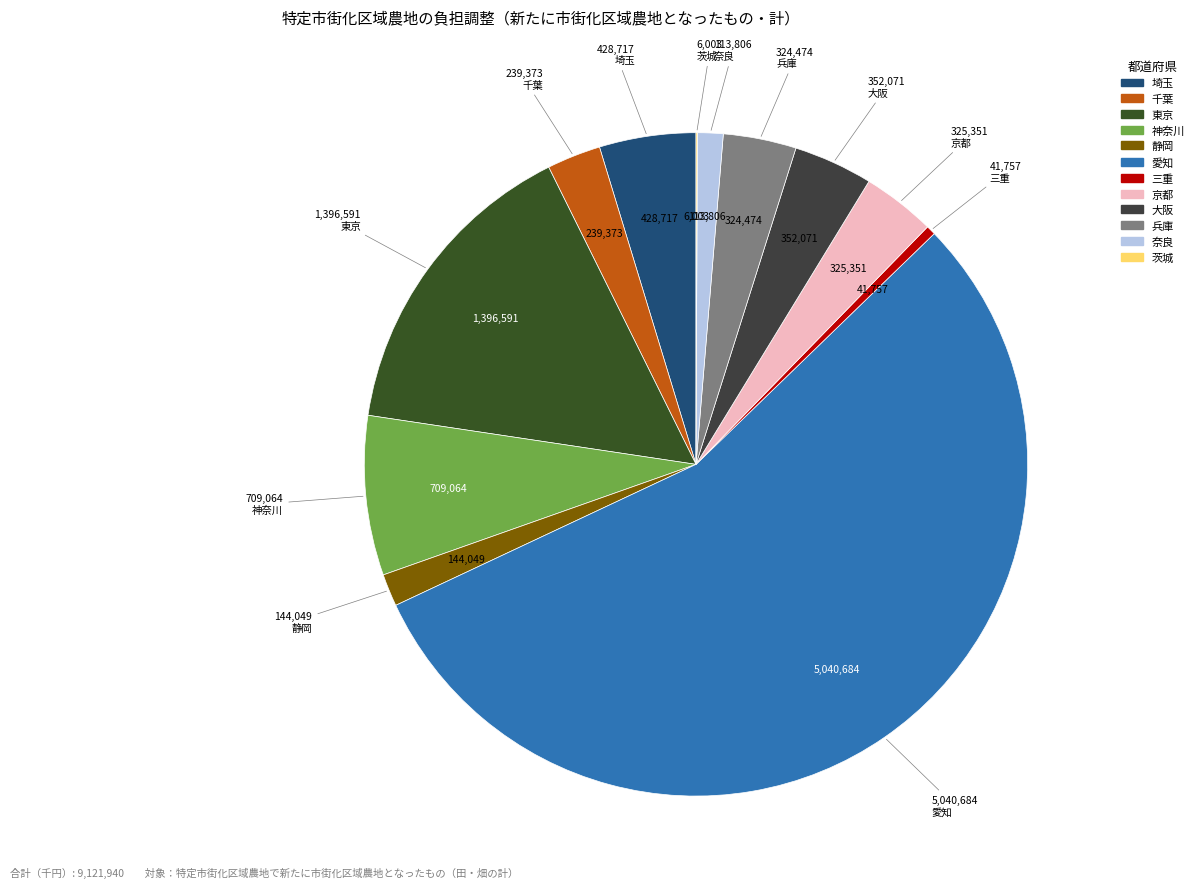

The 静岡 slice represents 1% of the pie. True or false?

False